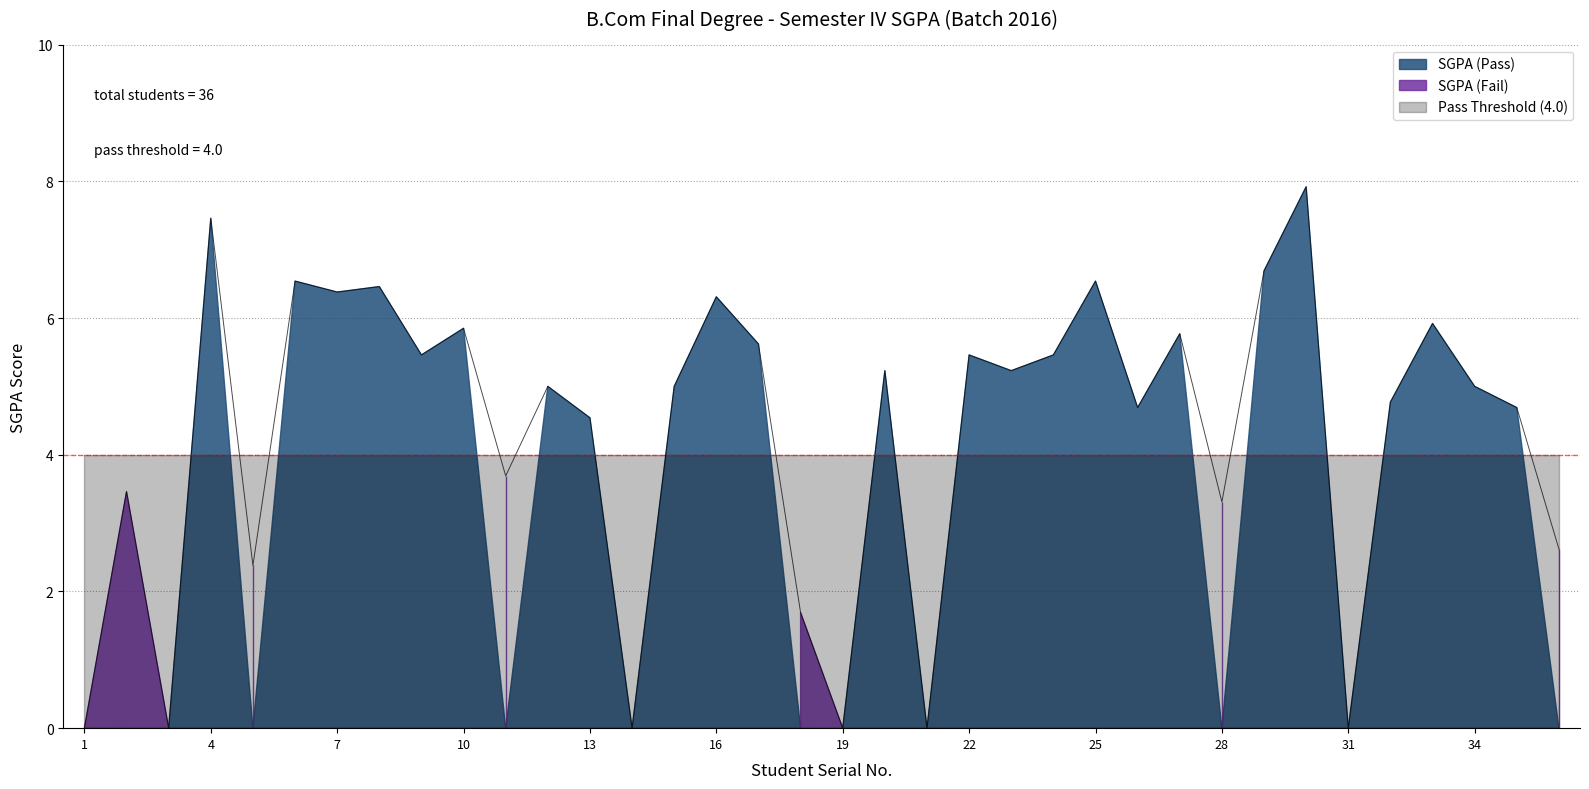

Rank the categories by value from lowest to highest.

1, 3, 14, 19, 21, 31, 18, 5, 36, 28, 2, 11, 13, 26, 35, 32, 12, 15, 34, 20, 23, 9, 22, 24, 17, 27, 10, 33, 16, 7, 8, 6, 25, 29, 4, 30